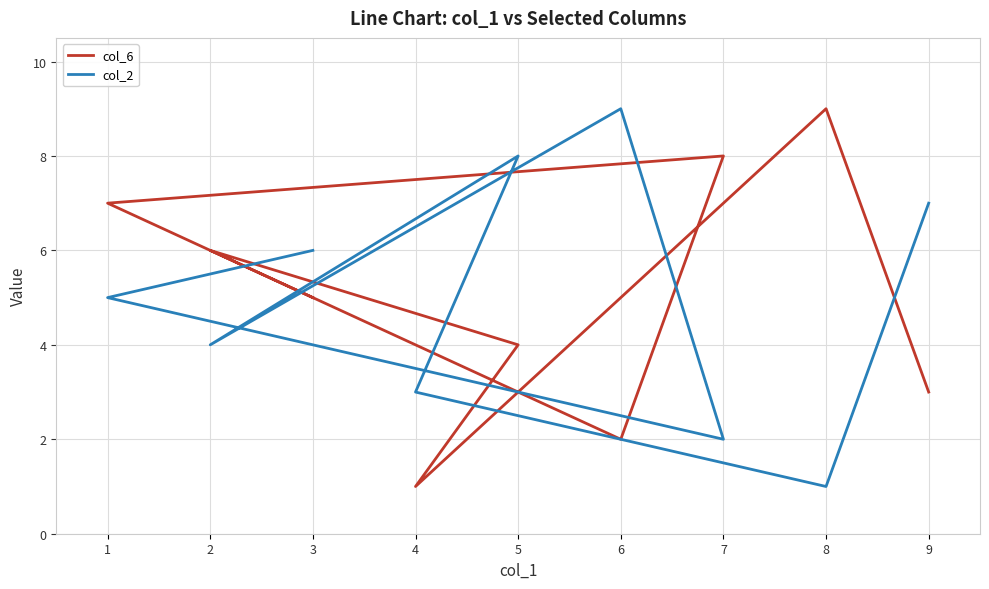

Which series has the largest total across all categories?

col_6